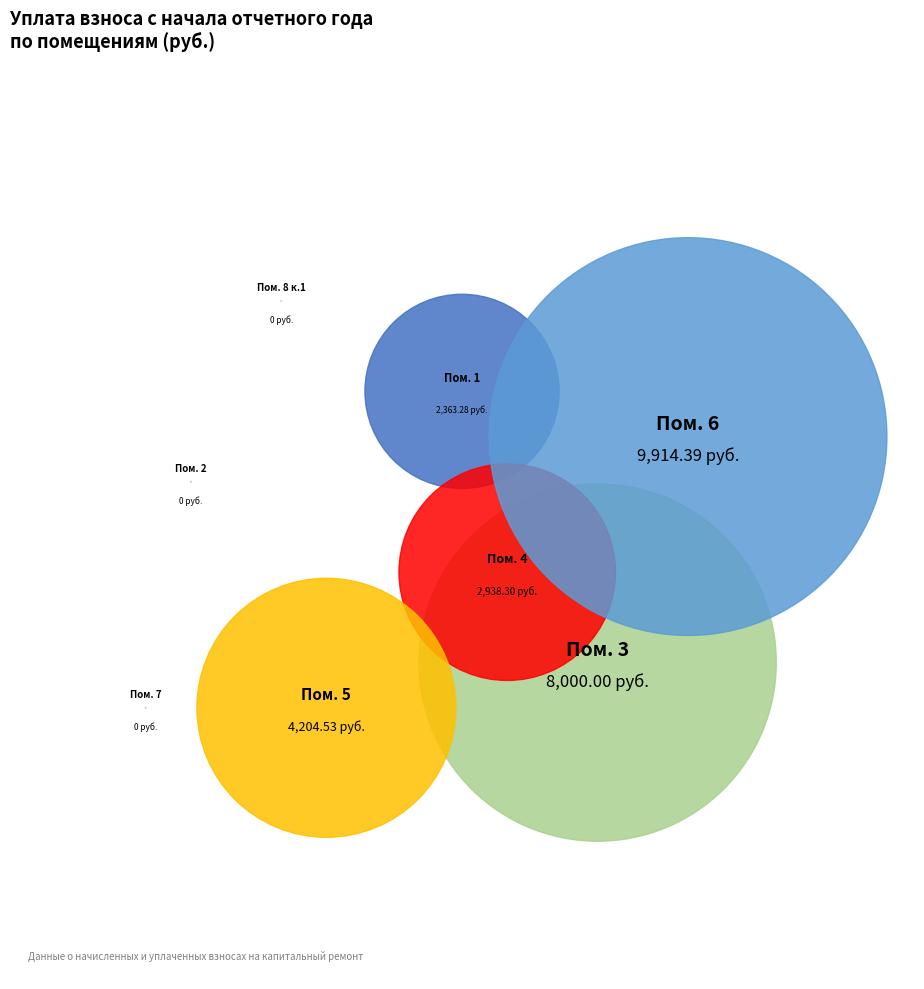

Is it true that 1 is 9% of the pie?

True